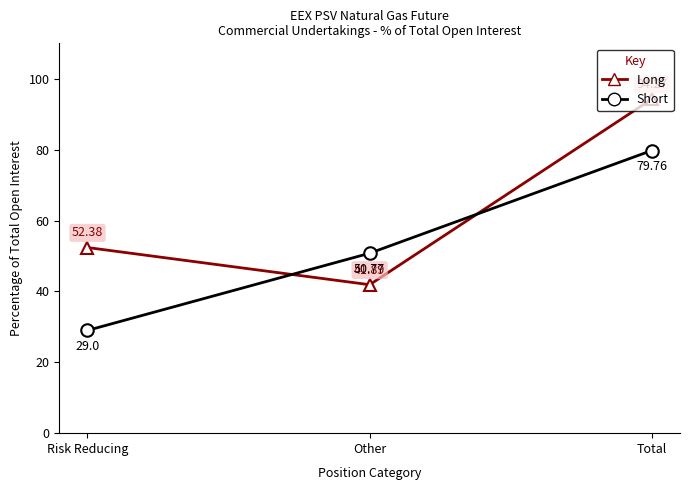

Which category has the lowest value across all series?

Risk Reducing